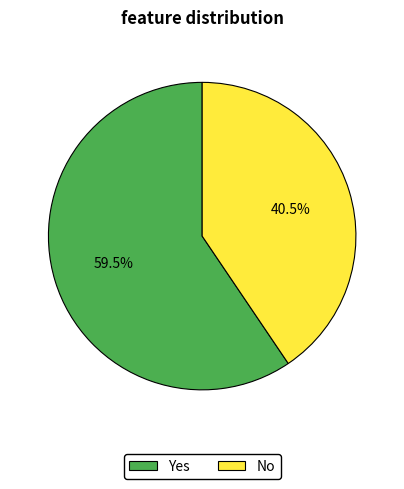

Which slice represents more than half of the pie?

Yes